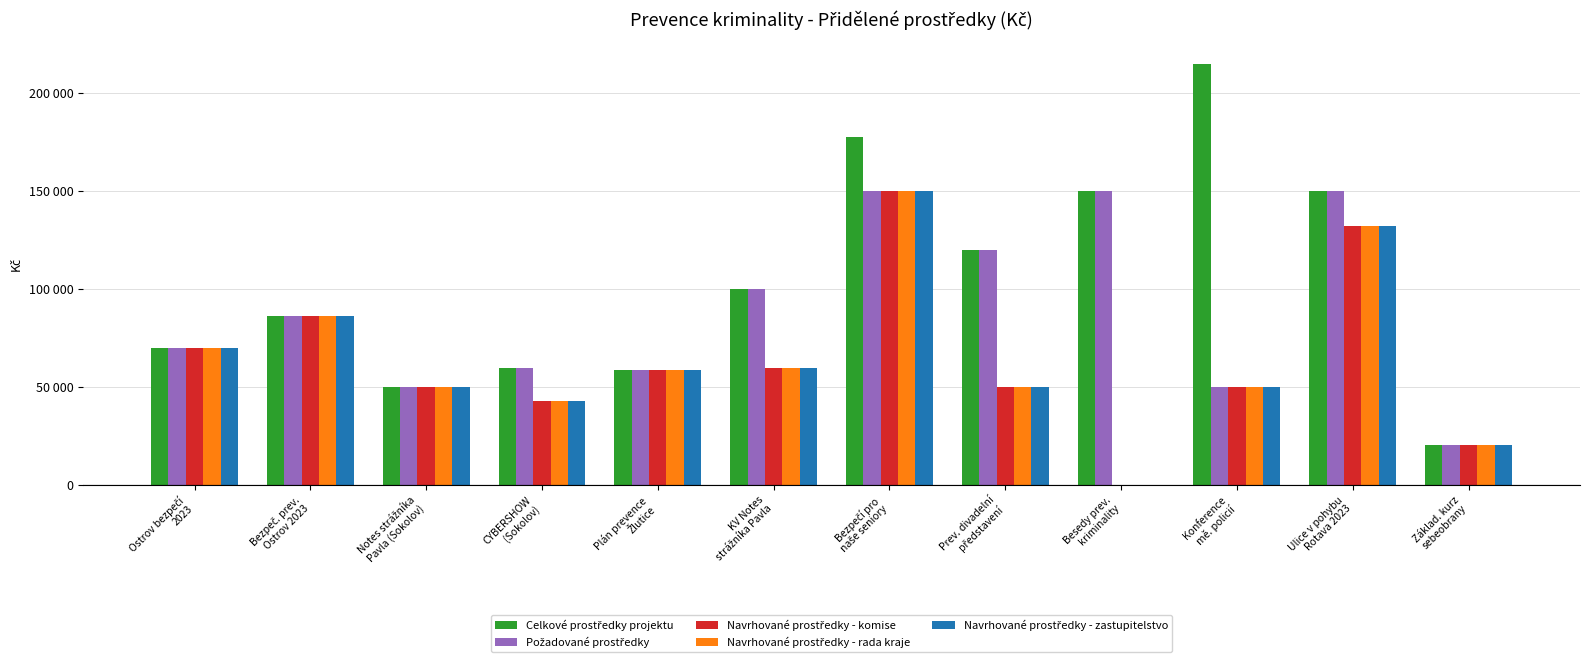

How many series are shown in this chart?

5